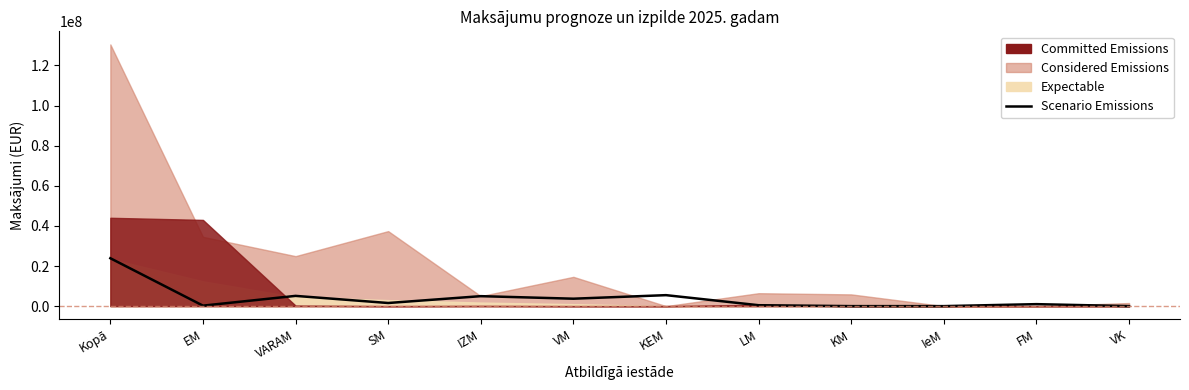

List the labels in order of value, largest first.

Kopā, KEM, VARAM, IZM, VM, SM, FM, LM, EM, KM, IeM, VK